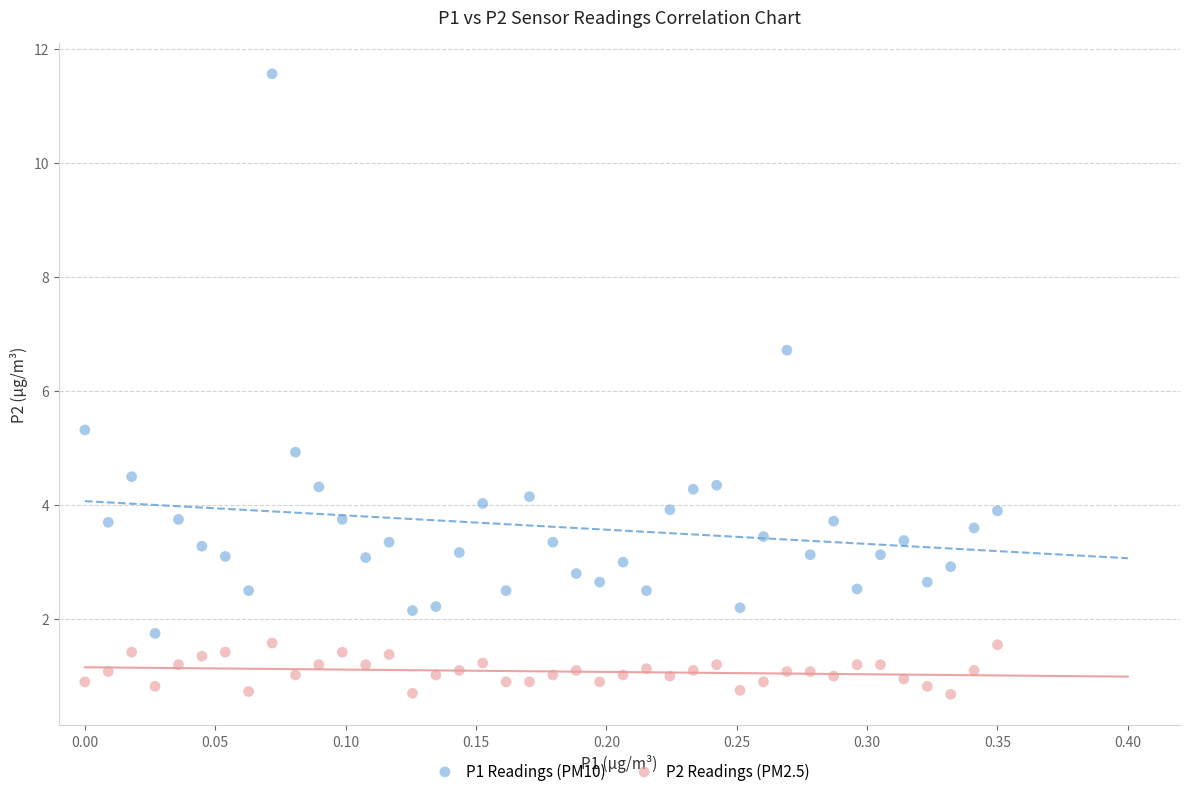

Across all data points, what is the range of Y values (max minus min)?

10.9